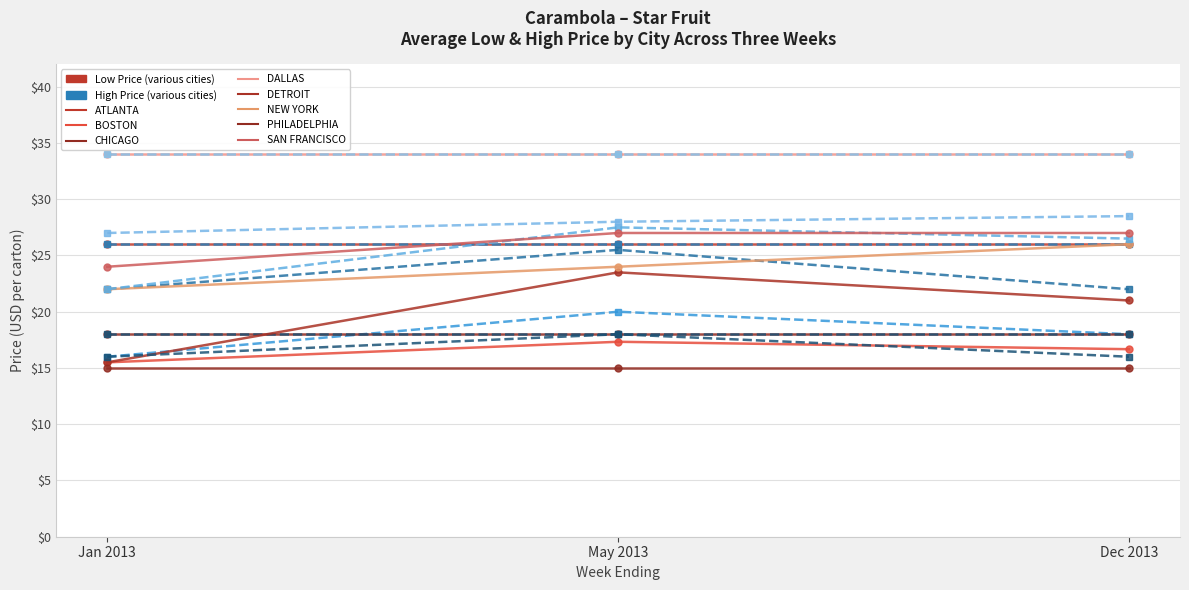

Is this an area chart (filled region under the line)?

No